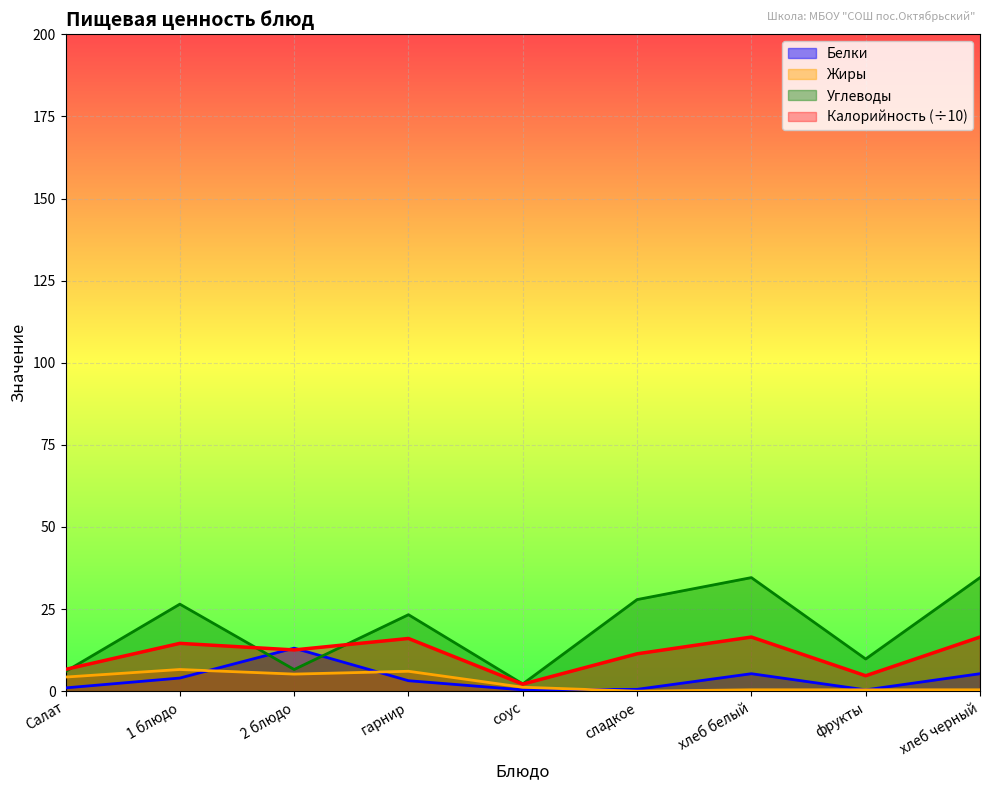

The value of Жиры at 1 блюдо is 6.6. True or false?

True